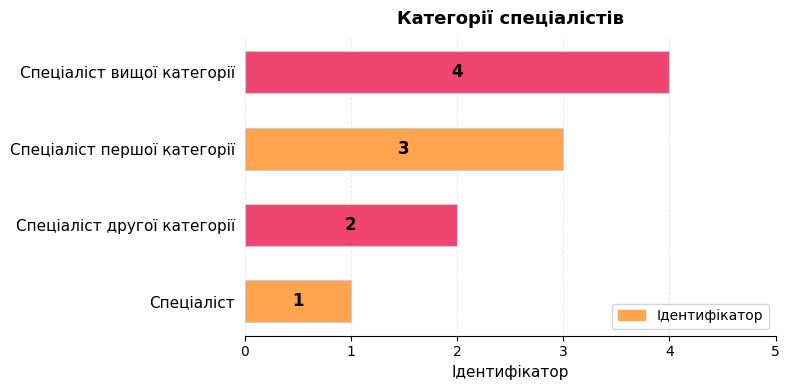

At which category does the chart reach its peak across all series?

Спеціаліст вищої категорії